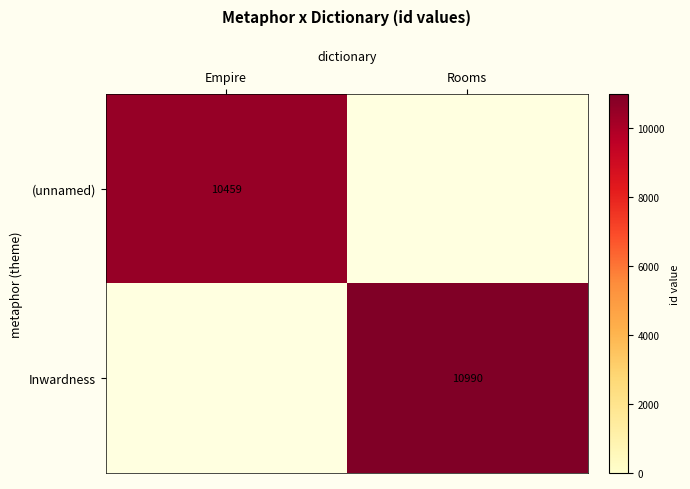

What is the minimum value shown in the chart?

10459.0